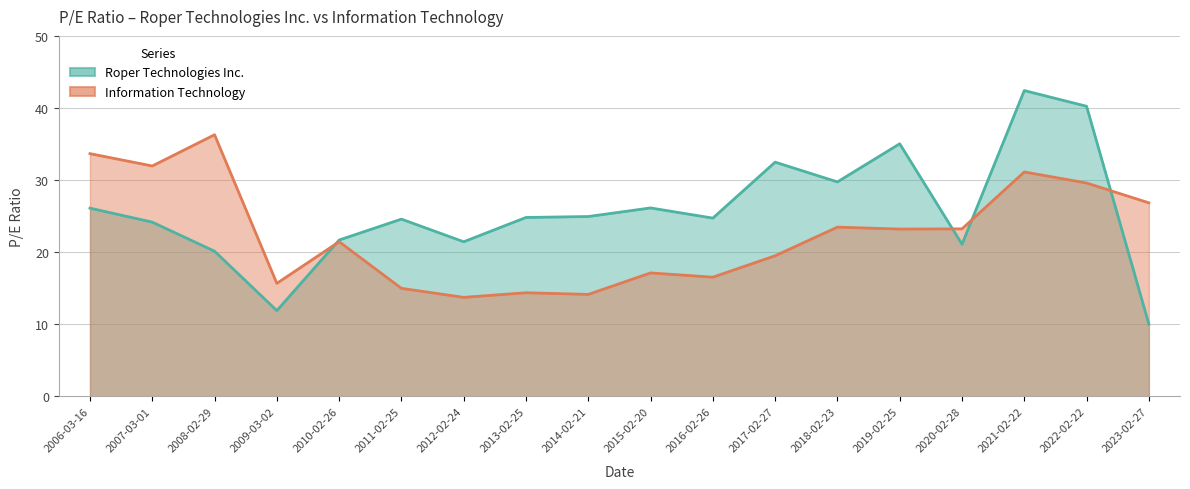

Rank the categories by Roper Technologies Inc. value from lowest to highest.

2023-02-27, 2009-03-02, 2008-02-29, 2020-02-28, 2012-02-24, 2010-02-26, 2007-03-01, 2011-02-25, 2016-02-26, 2013-02-25, 2014-02-21, 2006-03-16, 2015-02-20, 2018-02-23, 2017-02-27, 2019-02-25, 2022-02-22, 2021-02-22